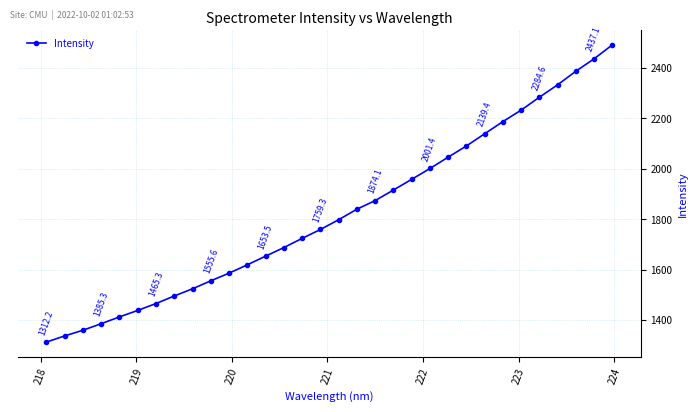

What is the average value?

1823.0